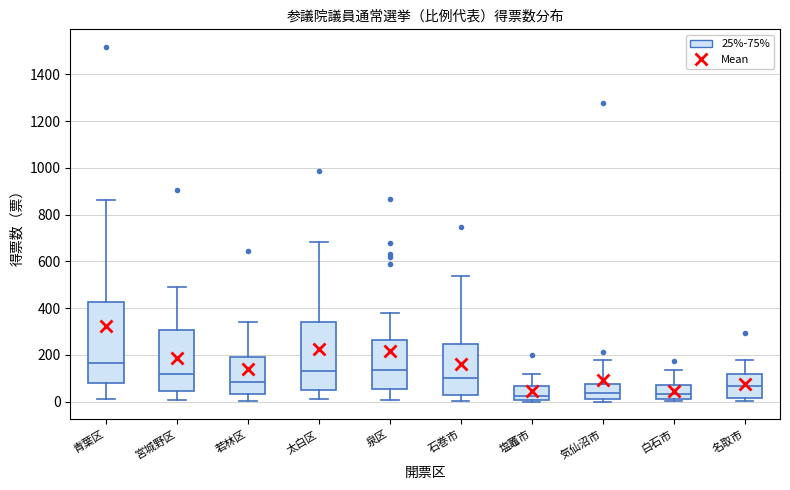

Comparing the boxes themselves (not the whiskers), which one is the tallest?

青葉区